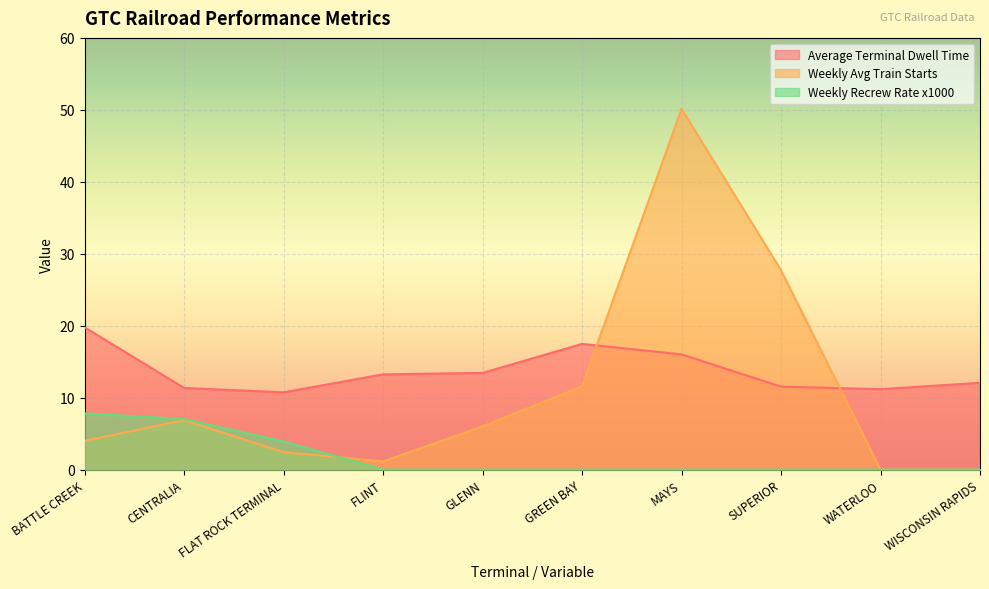

Which series has the largest range (max minus min)?

Weekly Avg Train Starts